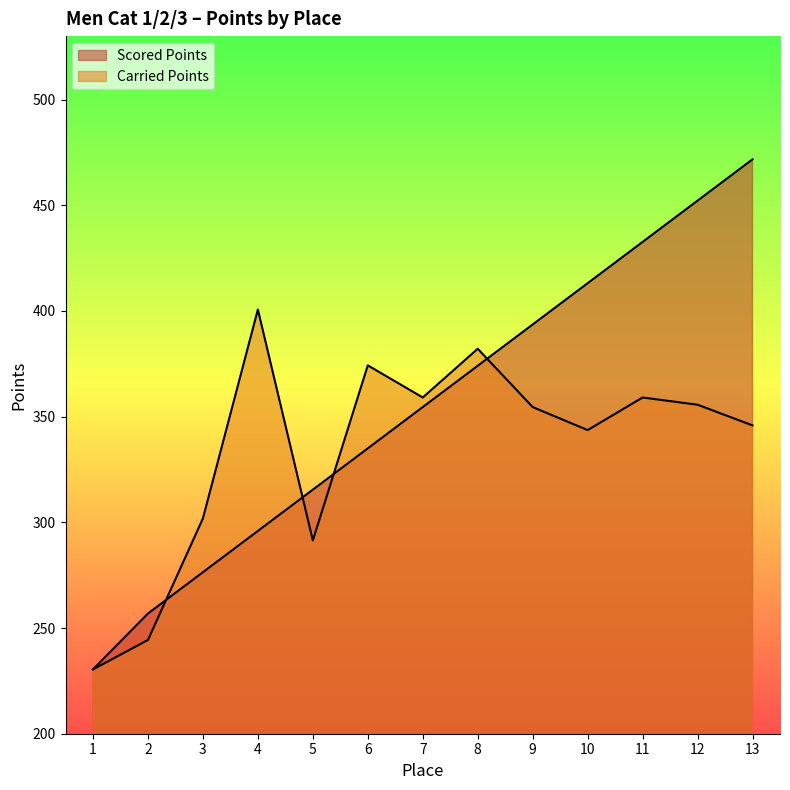

Rank the series by their maximum value, from lowest to highest.

Carried Points, Scored Points